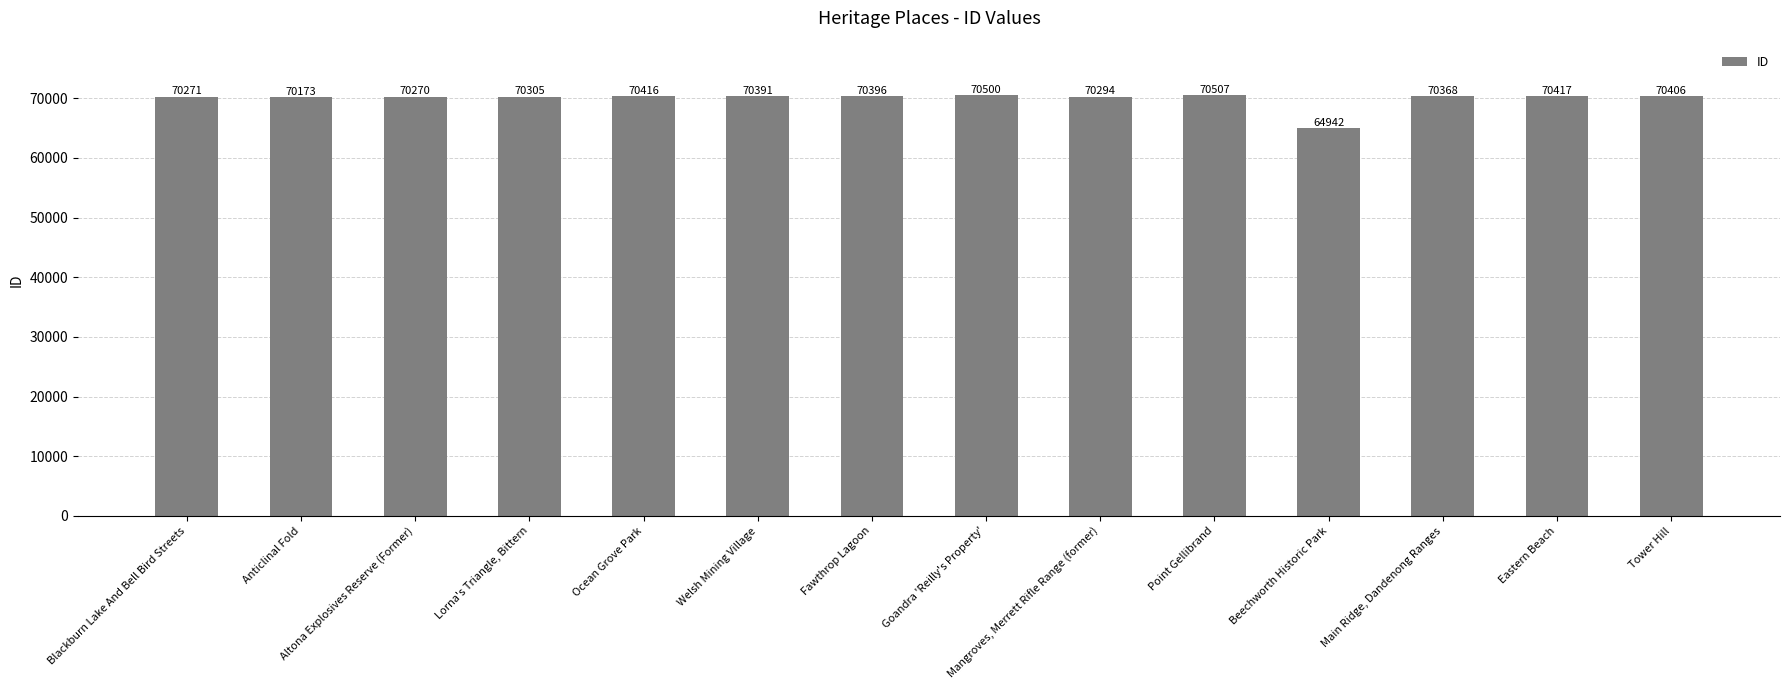

How many categories are shown in the chart?

14